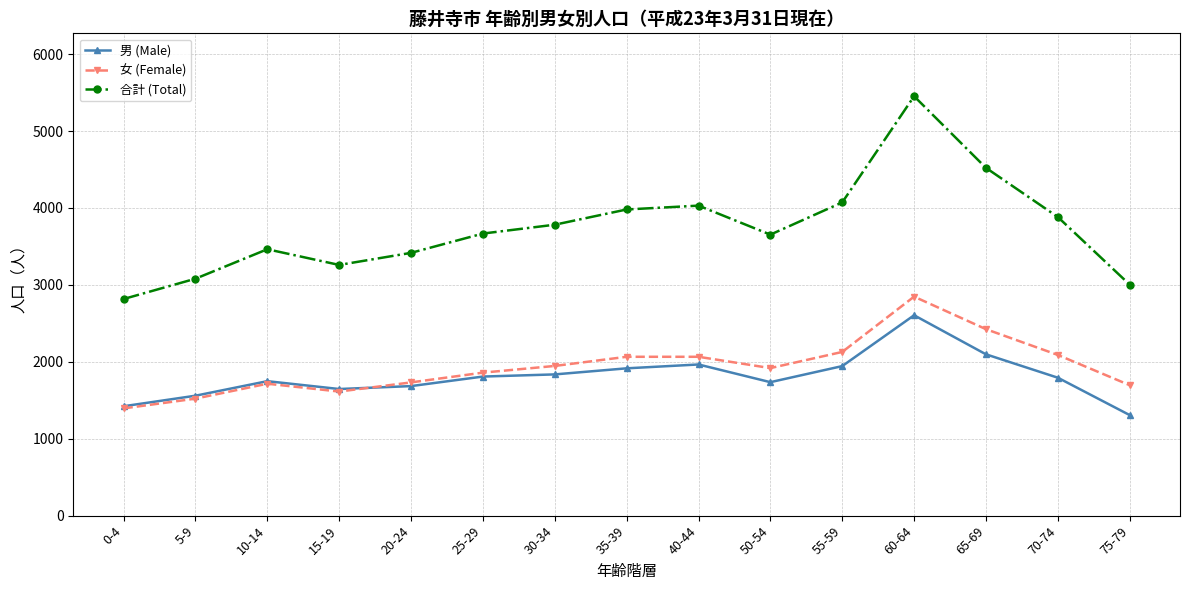

Between 15-19 and 55-59, which series saw the biggest shift?

合計 (Total)